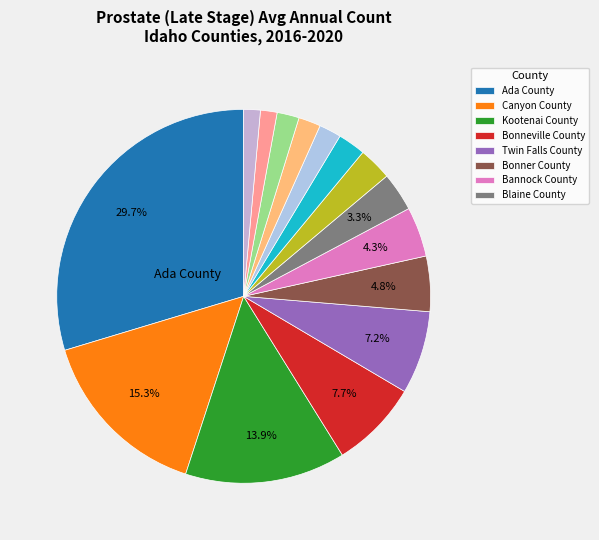

How many segments does this pie chart have?

15